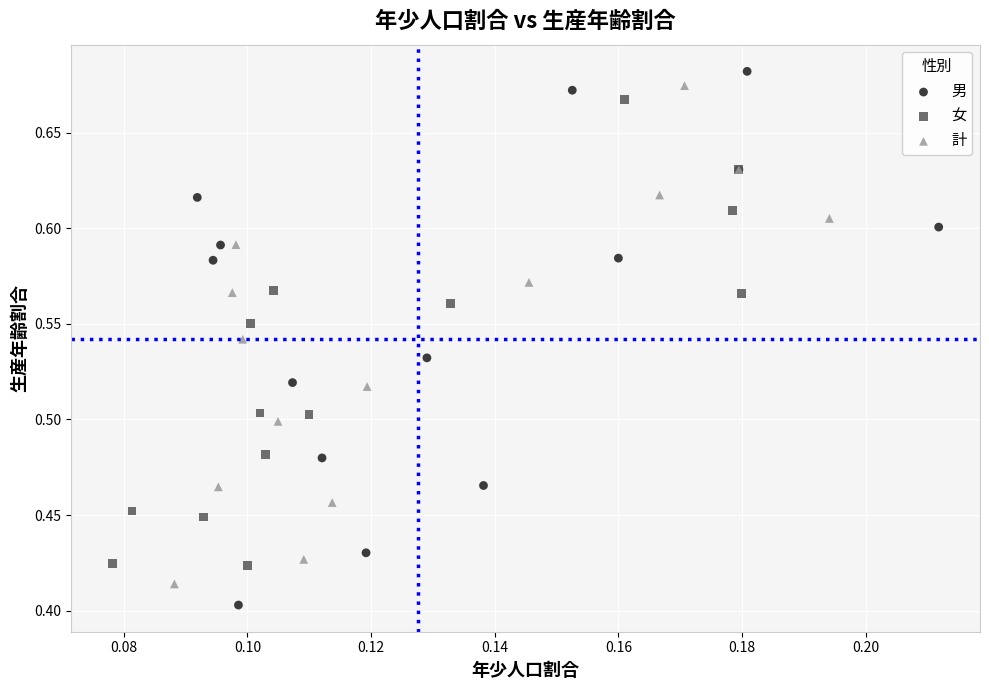

Which series has the largest Y range (max minus min)?

男